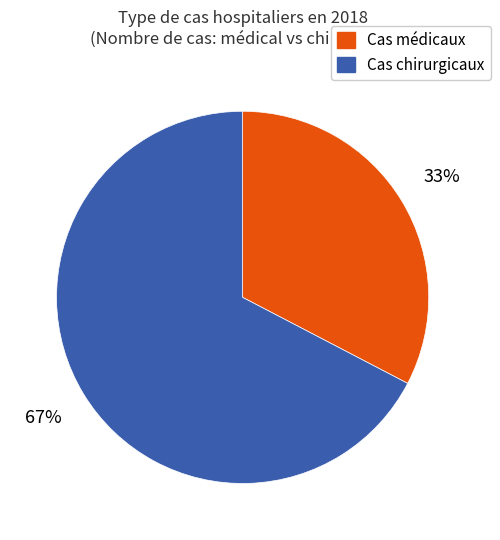

Is the sum of Cas médicaux and Cas chirurgicaux greater than half?

Yes